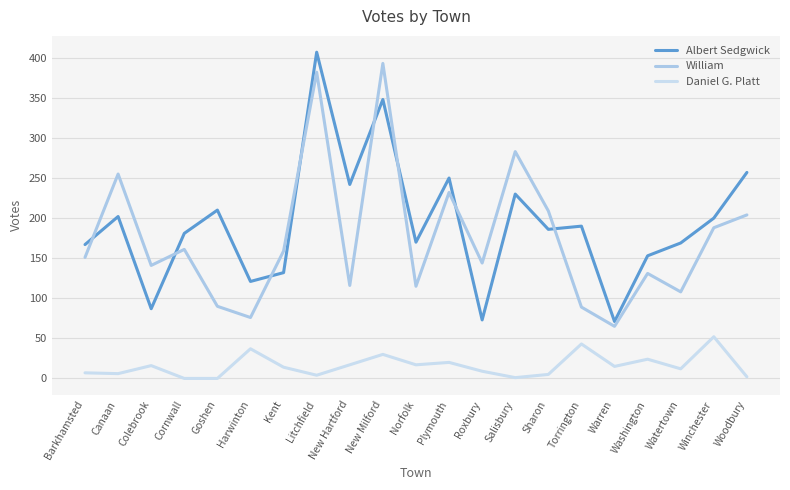

True or false: Daniel G. Platt and Albert Sedgwick intersect in this chart.

False